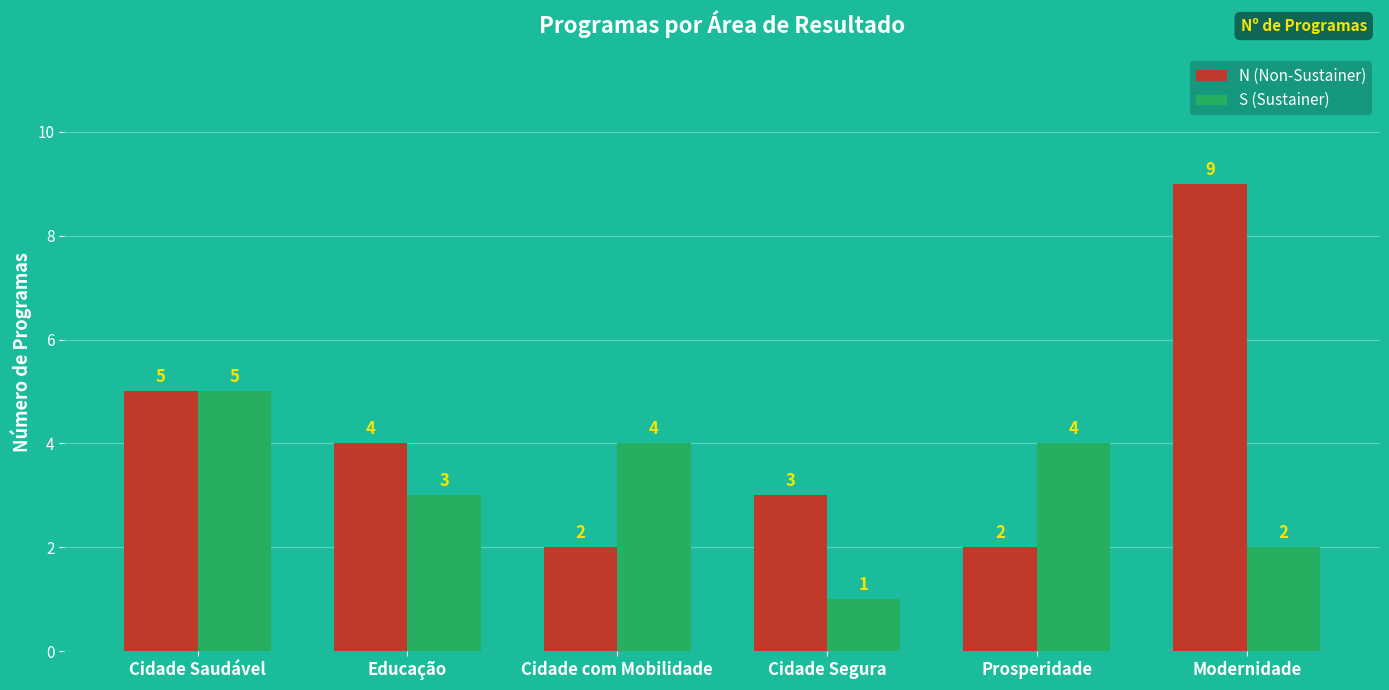

What is the total value across all series at Prosperidade?

6